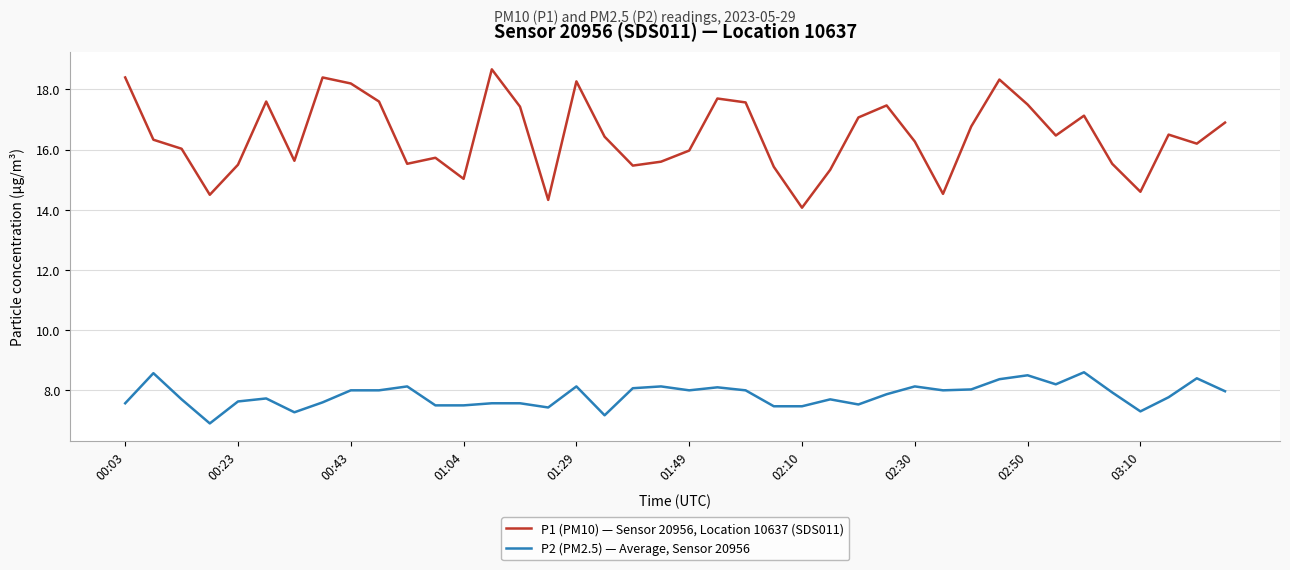

What is the highest value of the P2 (PM2.5) — Average, Sensor 20956 series?

8.6